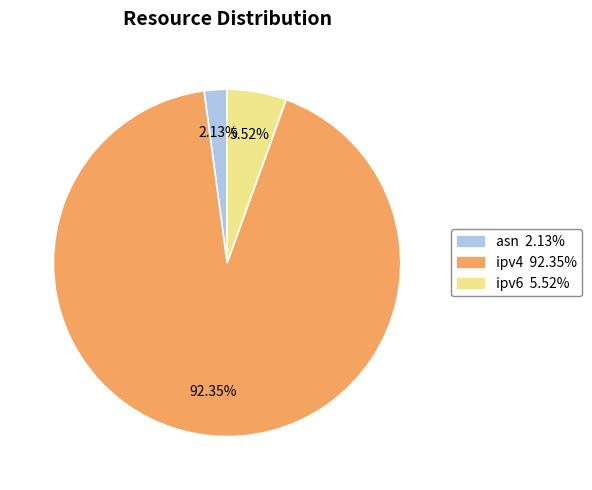

How much of the chart is everything except ipv6?

94.5%